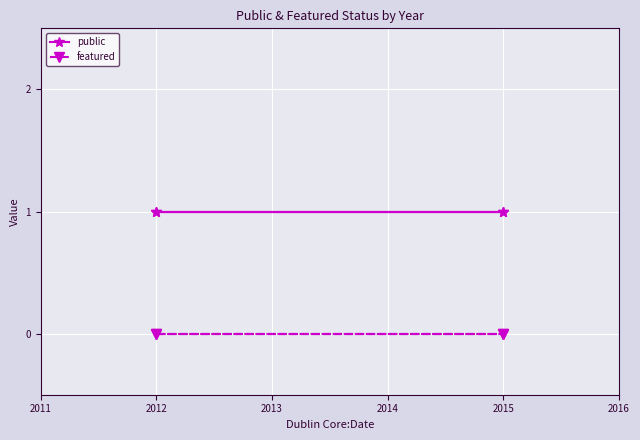

True or false: featured and public intersect in this chart.

False